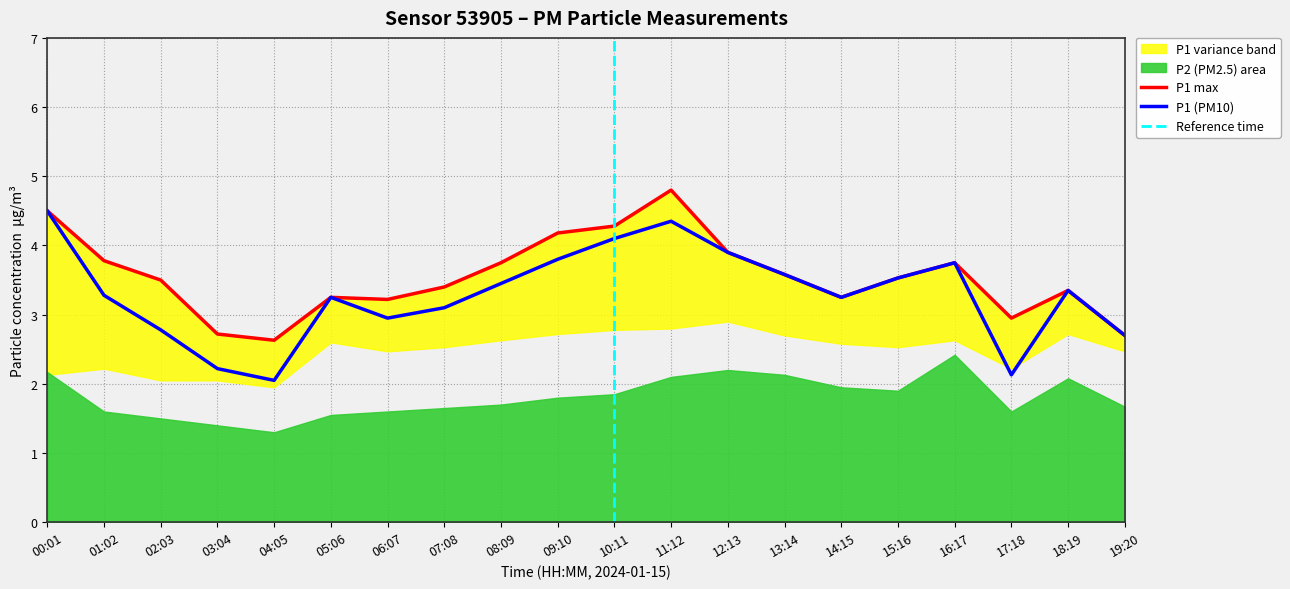

The value at 07:08 is 3.1. True or false?

True